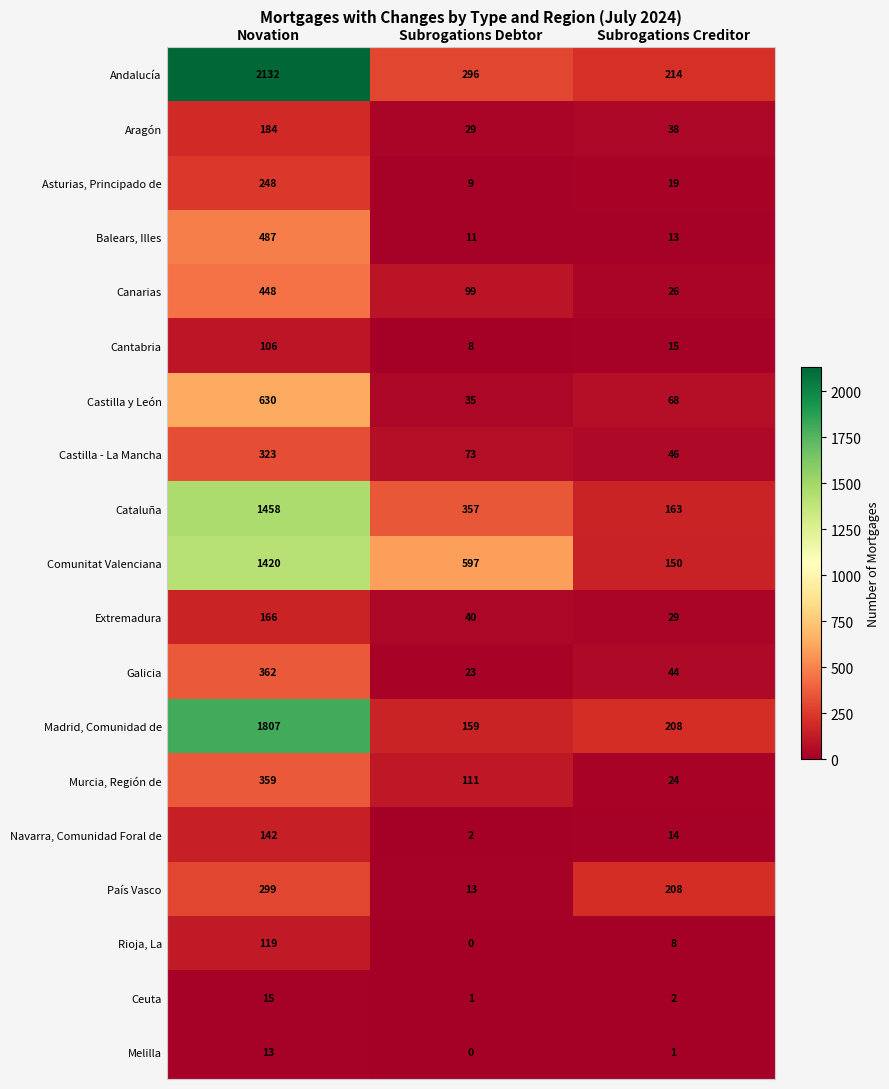

What is the sum of the Melilla values at Novation and Subrogations Creditor?

14